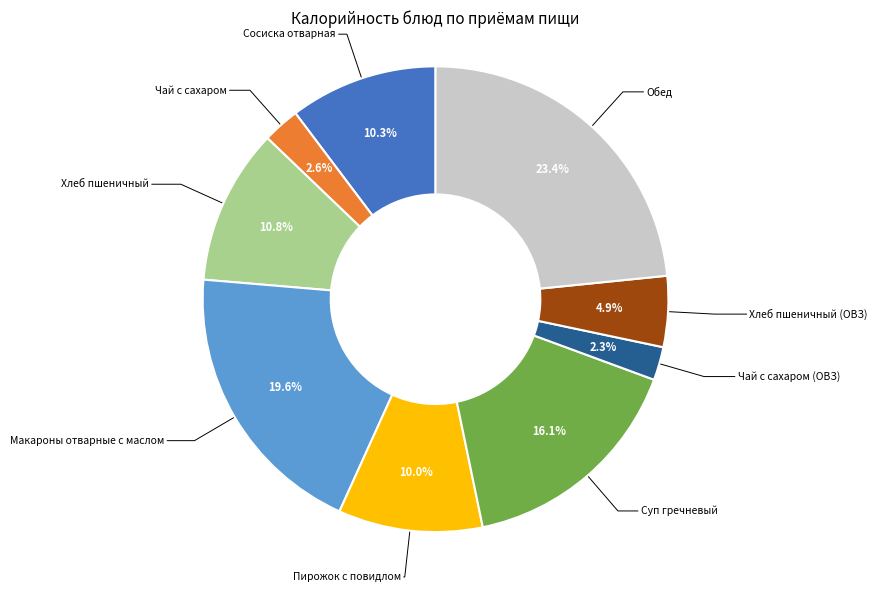

Is there a majority slice in this chart?

No